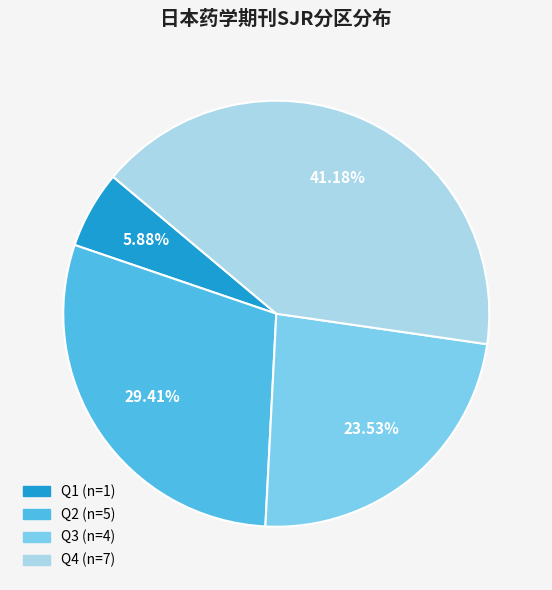

To the nearest percent, what is the average slice percentage?

25%